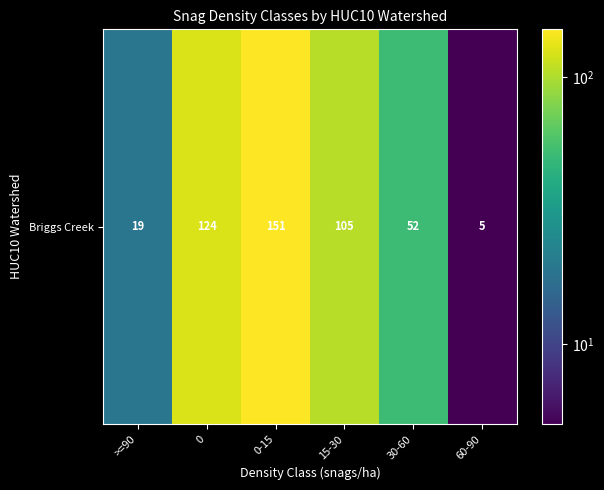

What is the difference between the maximum and minimum values?

146